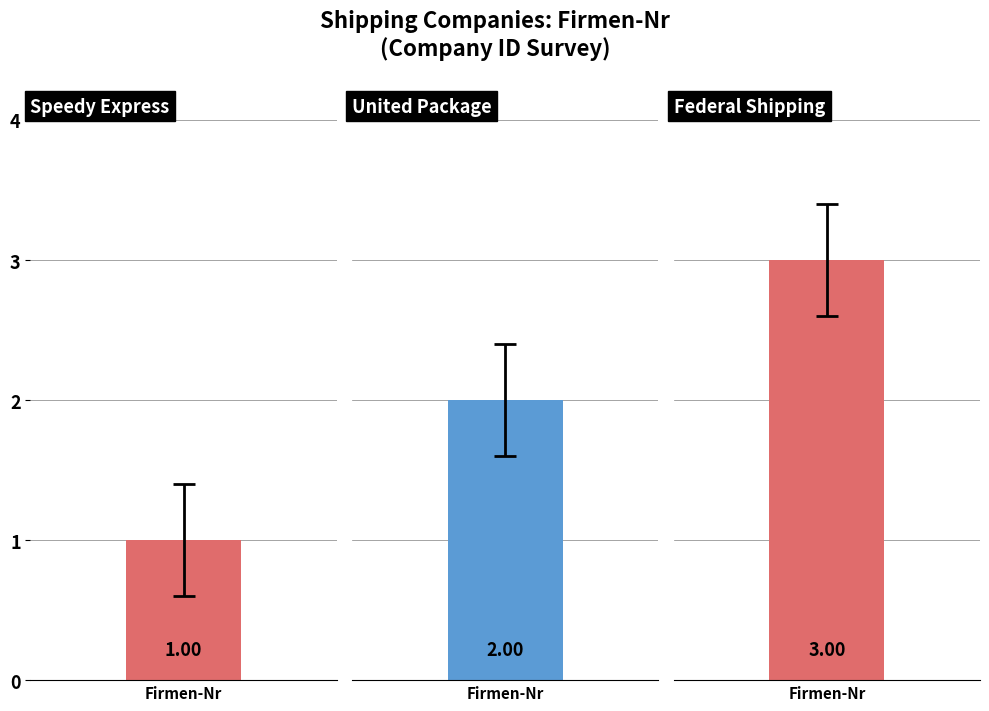

What is the average value?

2